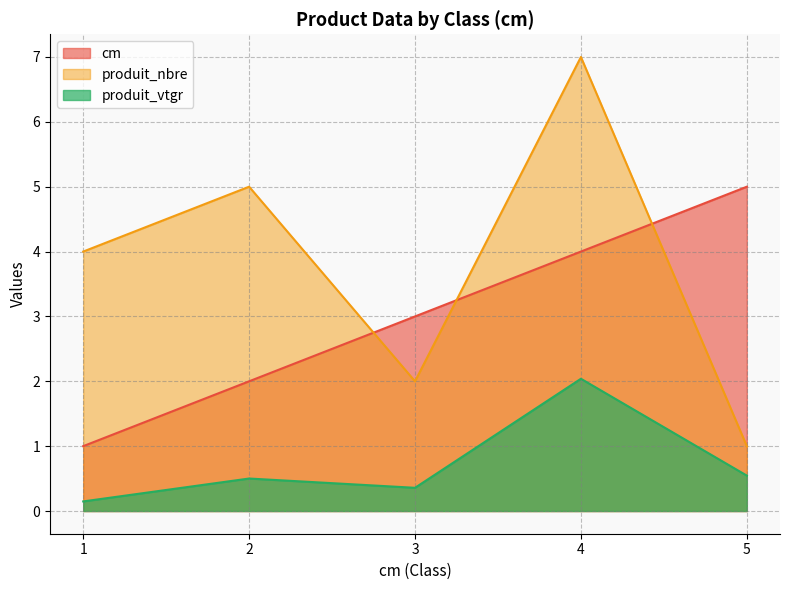

Between 2 and 4, which series saw the biggest shift?

cm